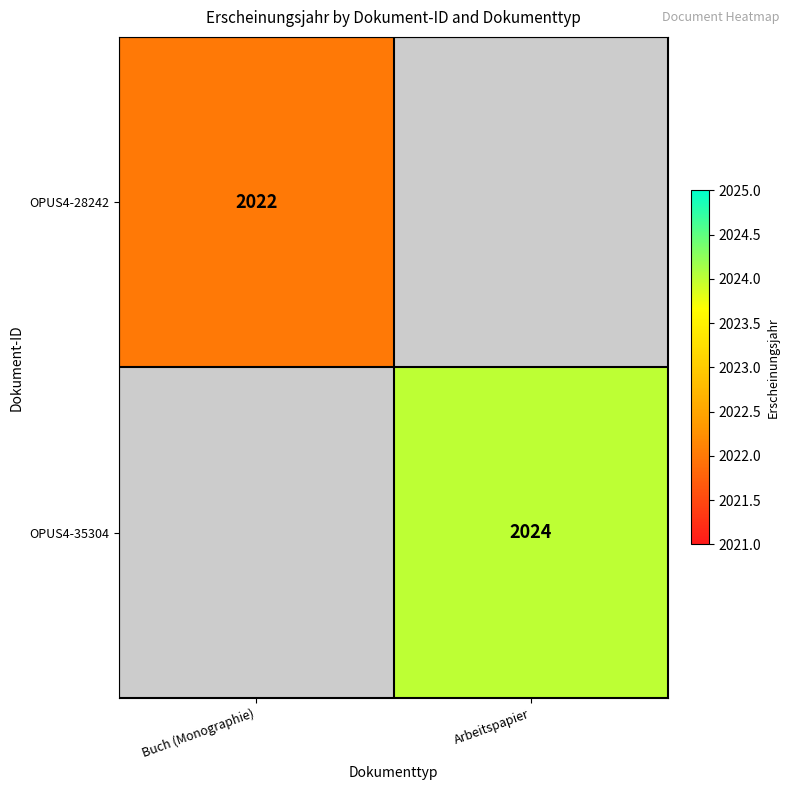

The OPUS4-28242 series shows 2022 at Buch (Monographie). True or false?

True